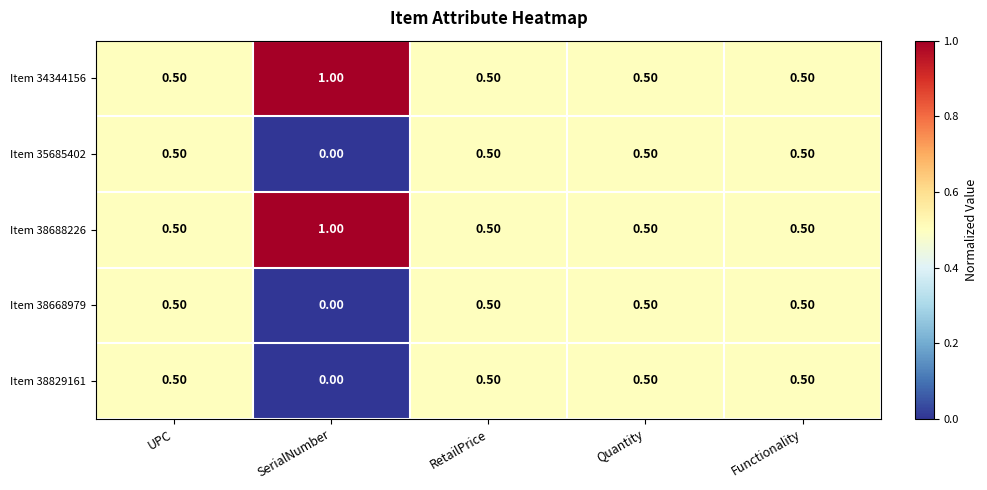

Is the value of Item 38688226 at SerialNumber greater than the value of Item 38829161 at Functionality?

Yes